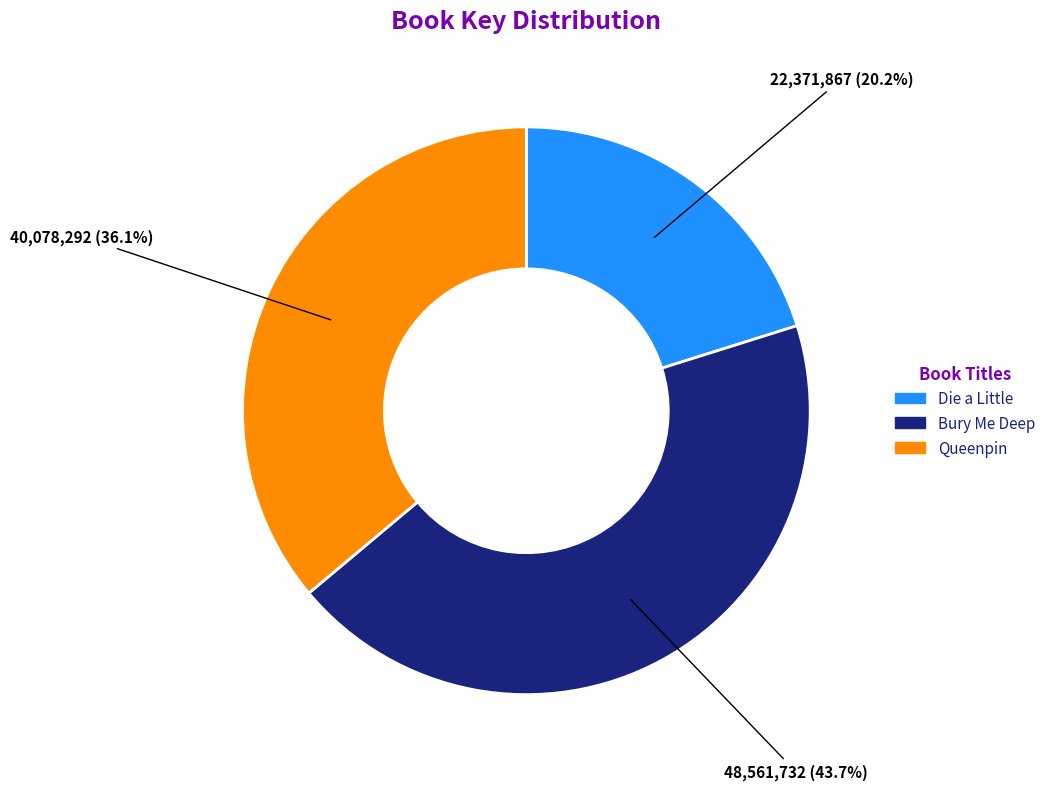

Which slice is the largest?

Bury Me Deep